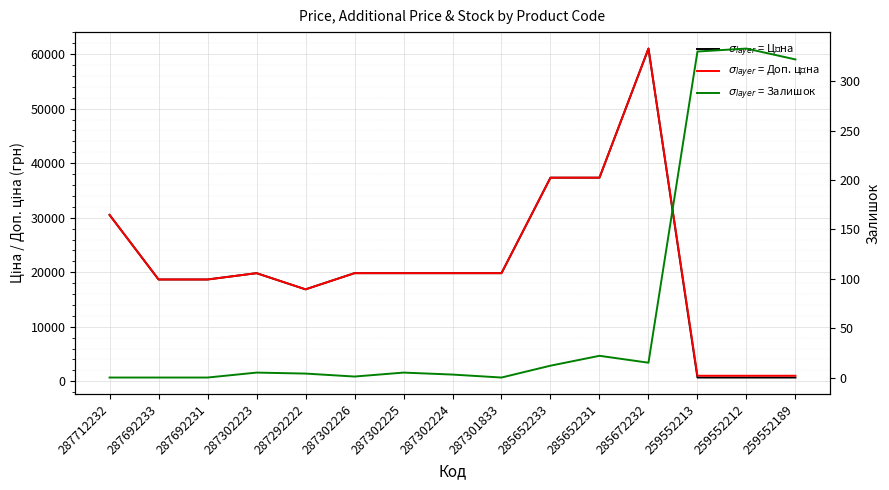

Reading right to left, list all the values displayed in this chart.

Ціна: 259552189=689.1	259552212=689.1	259552213=689.1	285672232=61024.7	285652231=37343.0	285652233=37343.0	287301833=19831.1	287302224=19831.1	287302225=19831.1	287302226=19831.1	287292222=16863.2	287302223=19831.1	287692231=18671.5	287692233=18671.5	287712232=30512.3
Доп. ціна: 259552189=1017.8	259552212=1017.8	259552213=1017.8	285672232=61024.7	285652231=37343.0	285652233=37343.0	287301833=19831.1	287302224=19831.1	287302225=19831.1	287302226=19831.1	287292222=16863.2	287302223=19831.1	287692231=18671.5	287692233=18671.5	287712232=30512.3
Залишок: 259552189=322.0	259552212=333.0	259552213=330.0	285672232=15.0	285652231=22.0	285652233=12.0	287301833=0.0	287302224=3.0	287302225=5.0	287302226=1.0	287292222=4.0	287302223=5.0	287692231=0.0	287692233=0.0	287712232=0.0